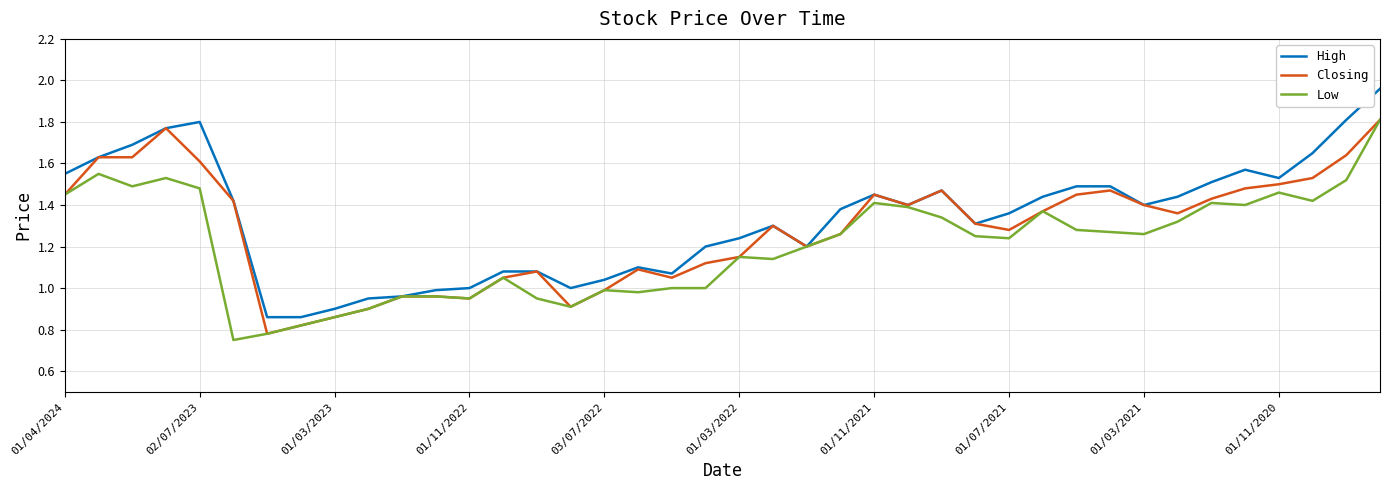

Which series has the largest range (max minus min)?

High